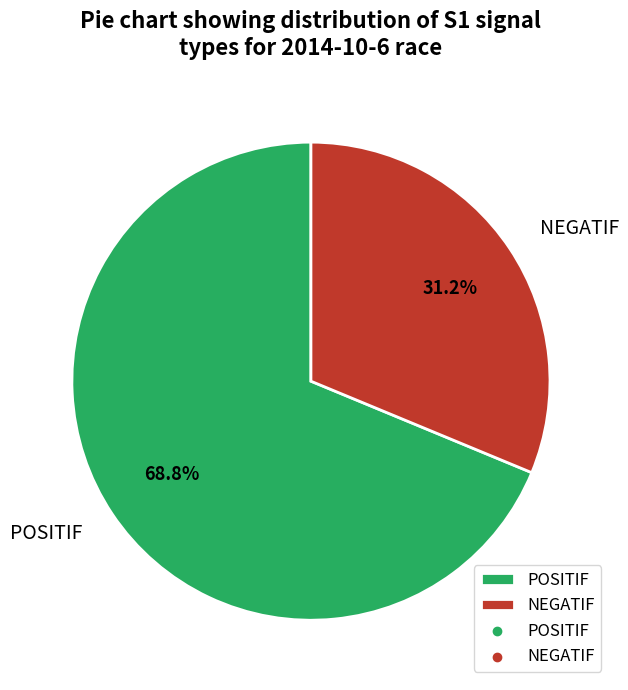

Between POSITIF and NEGATIF, which is larger?

POSITIF